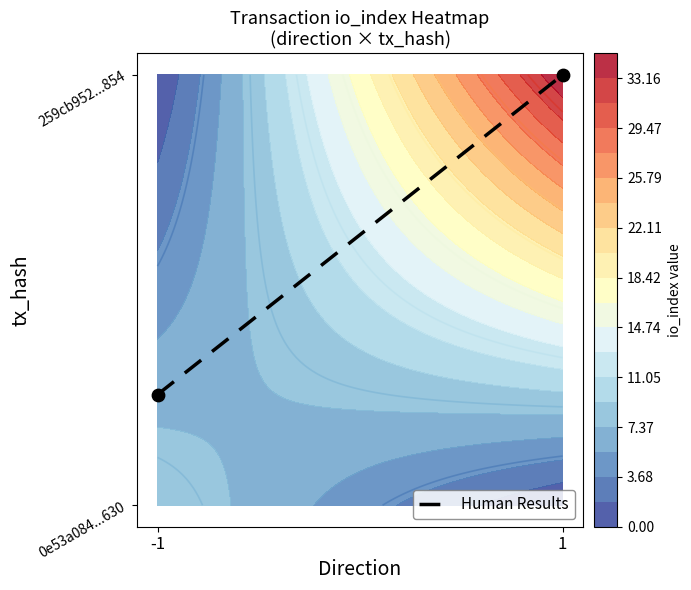

The chart shows a value of 1.0 at 1. True or false?

True